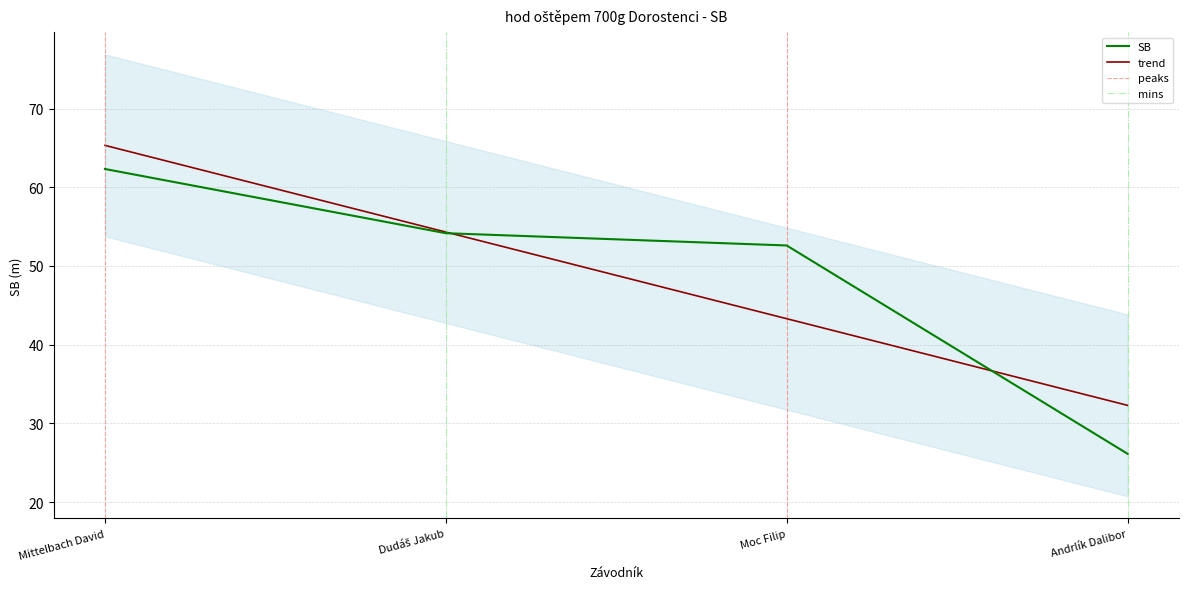

What is the label of the 2nd point from the right?

Moc Filip